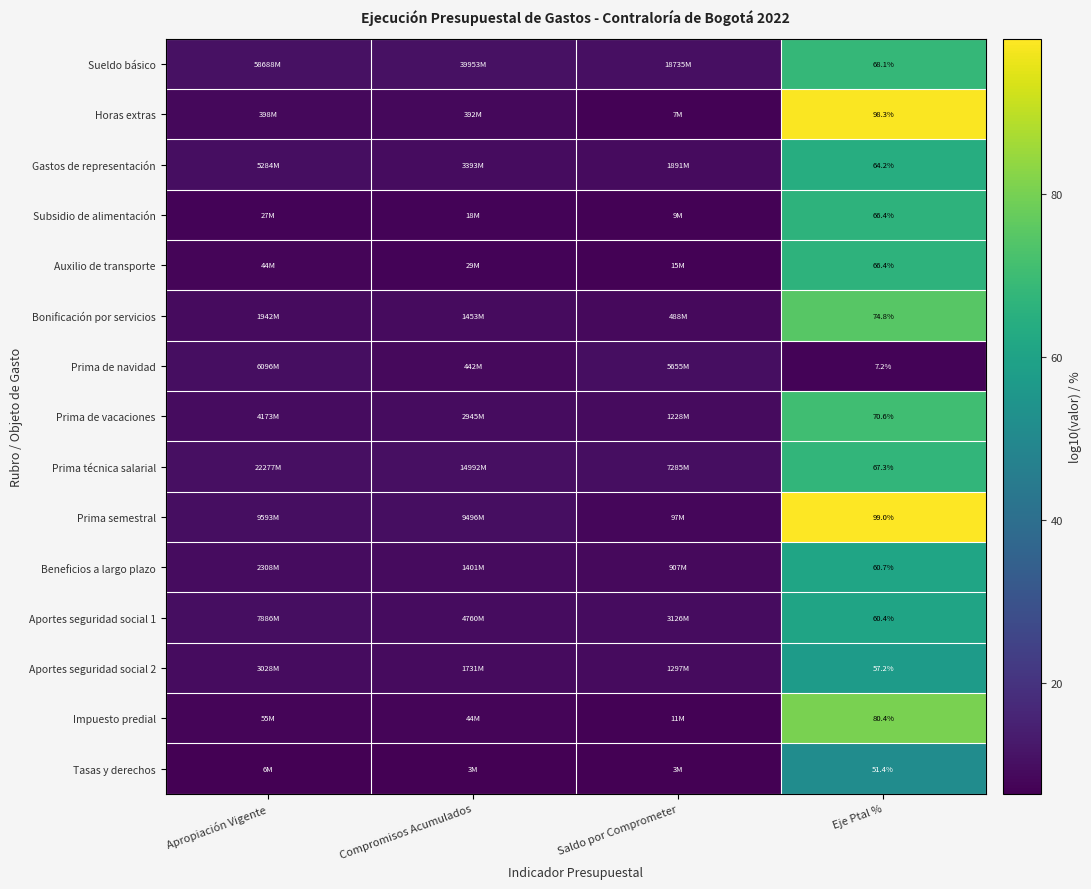

What is the difference between the Prima semestral values at Apropiación Vigente and Saldo por Comprometer?

2.0